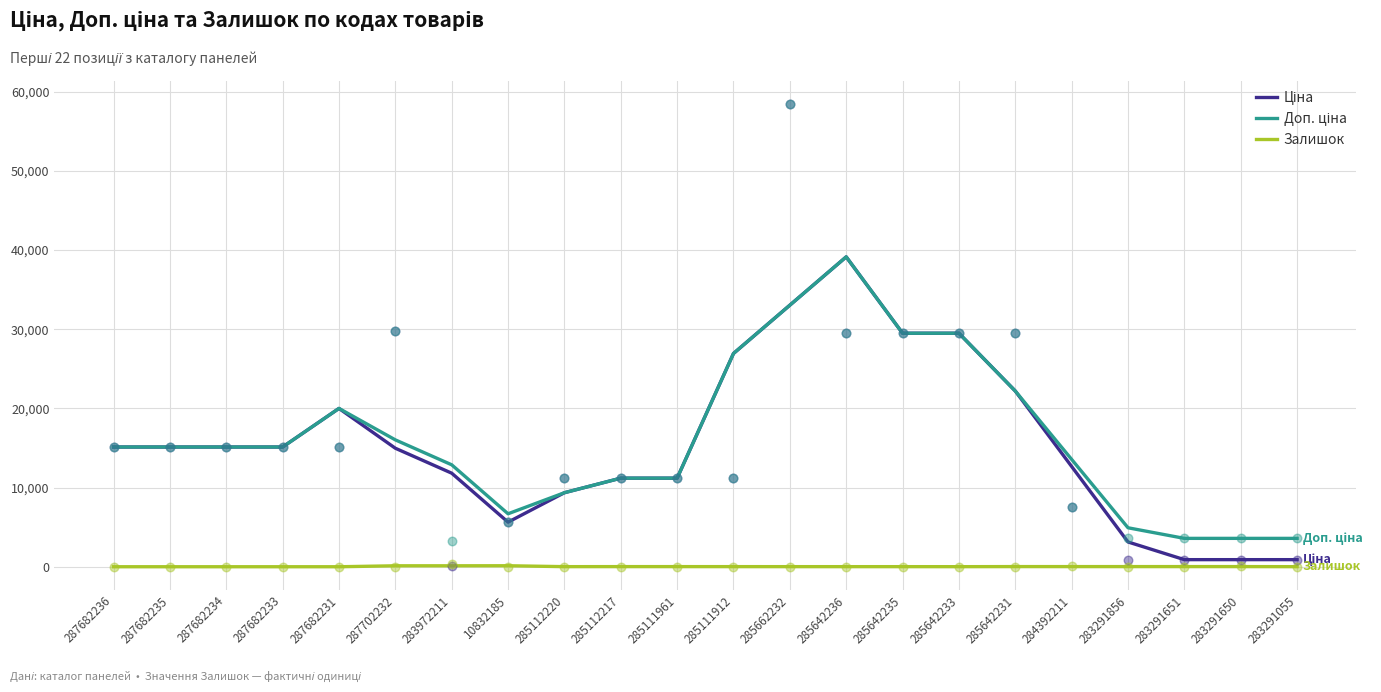

Is the value of Ціна at 283291650 greater than the value of Доп. ціна at 283291055?

No